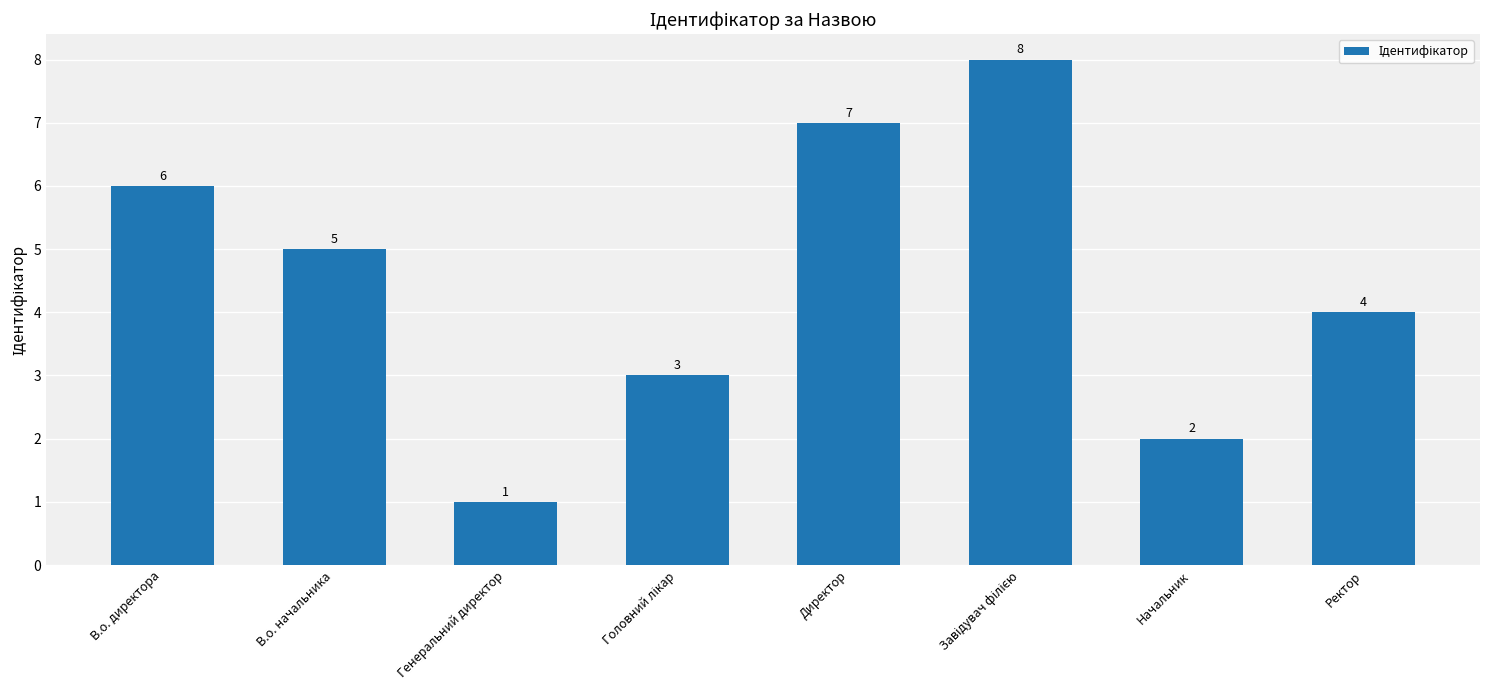

Reading left to right, what are all the values shown in this chart?

6	5	1	3	7	8	2	4